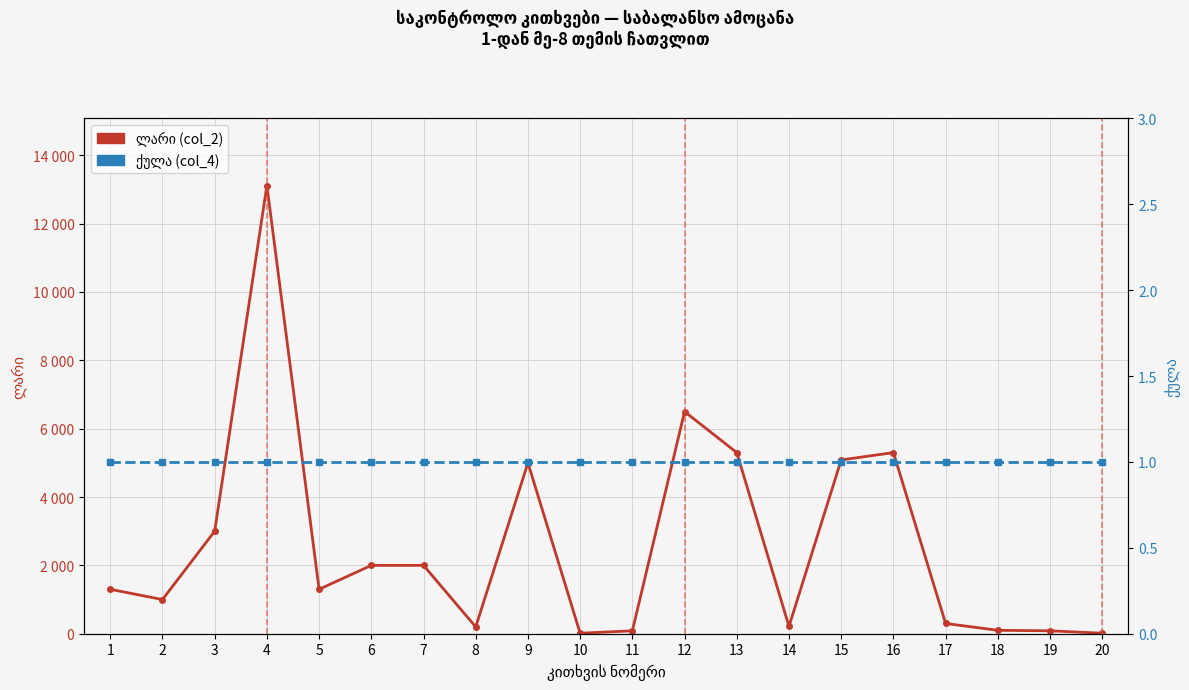

Reading left to right, extract all data points from this chart.

ლარი (col_2): 1300	1000	3000	13115	1300	2000	2000	200	5000	15	85	6500	5300	215	5085	5300	300	100	85	15
ქულა (col_4): 1	1	1	1	1	1	1	1	1	1	1	1	1	1	1	1	1	1	1	1